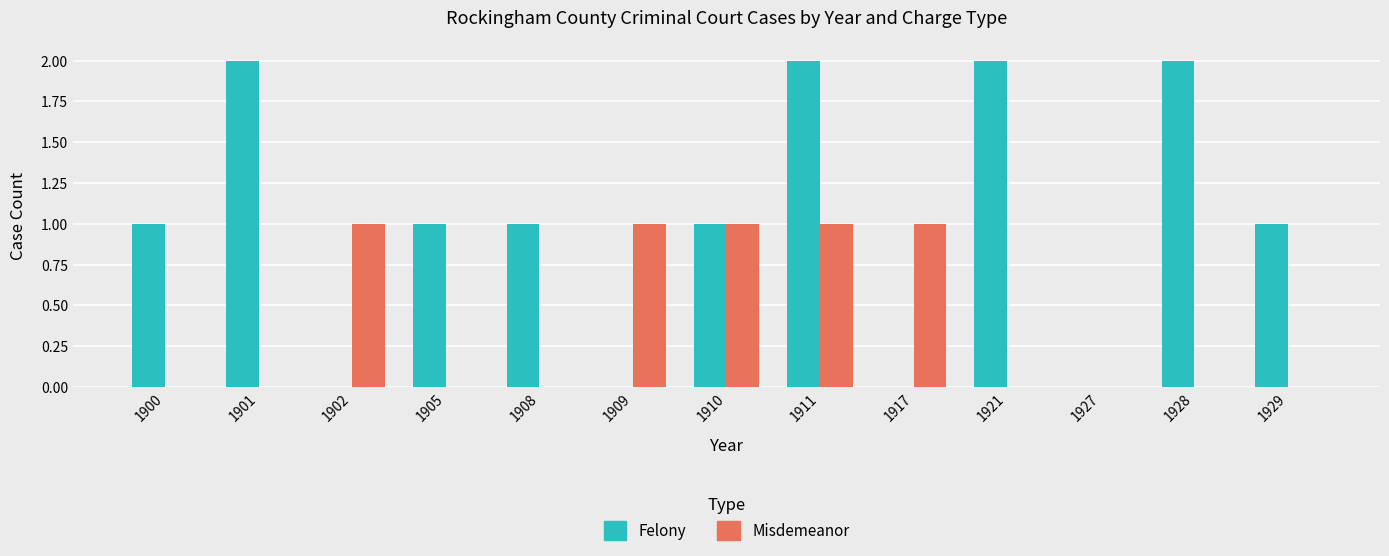

Which series has the largest total across all categories?

Felony